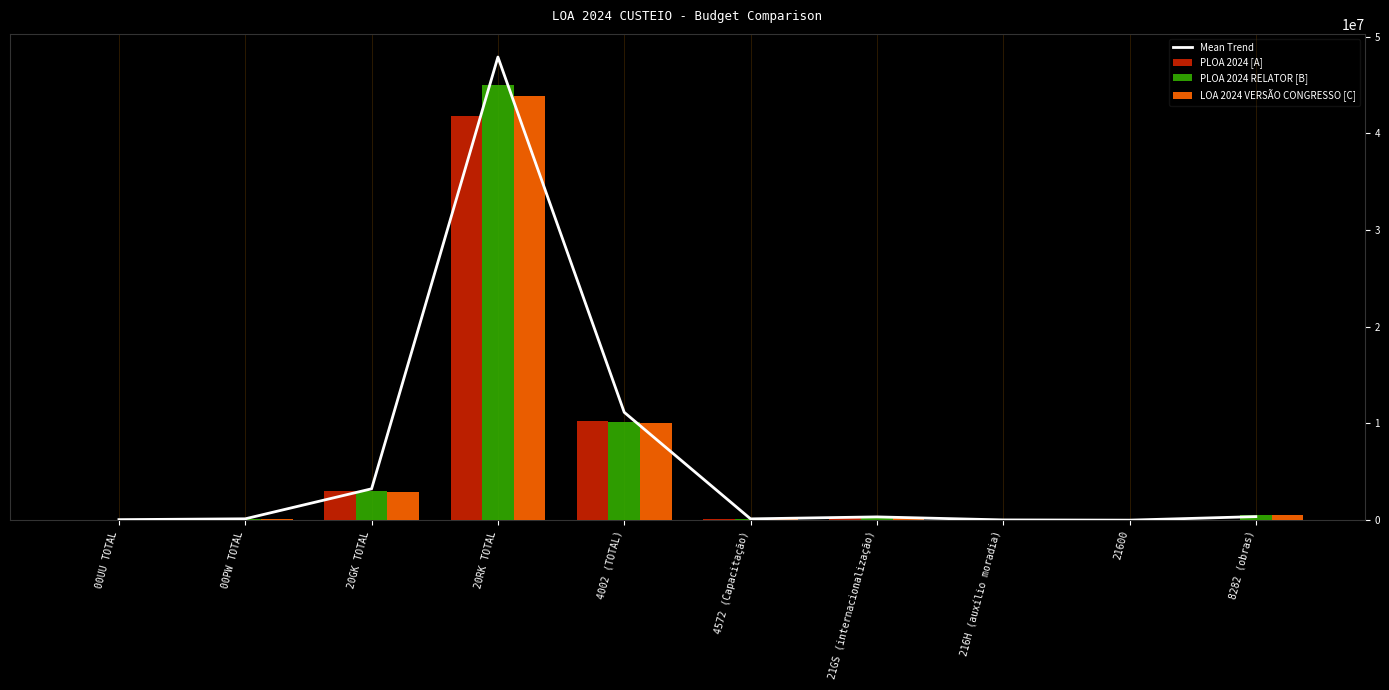

Is it true that PLOA 2024 [A] equals 47410.0 at 00UU TOTAL?

True